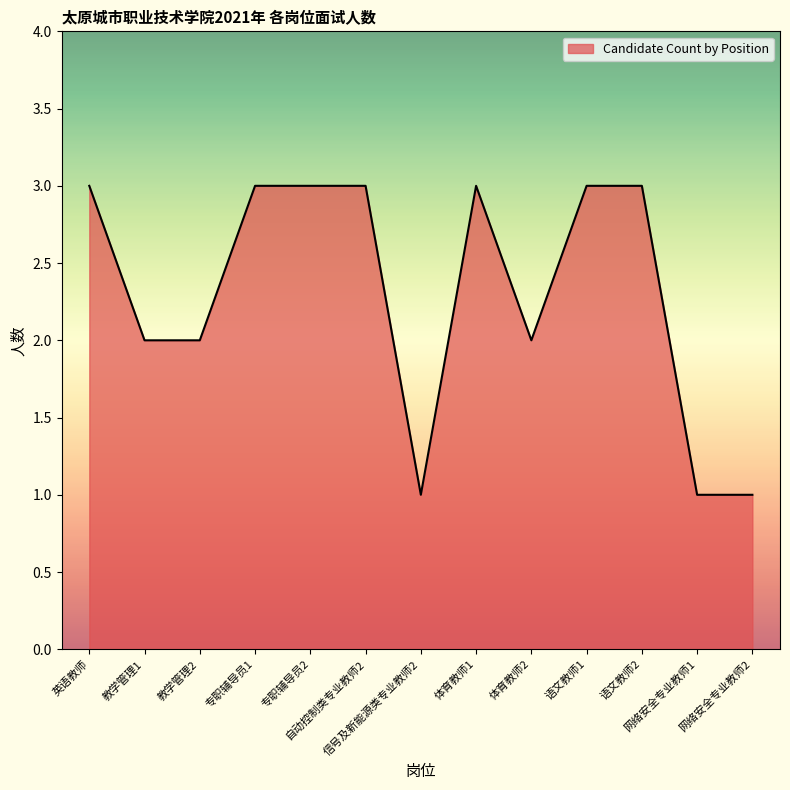

What is the ratio of the value at 自动控制类专业教师2 to the value at 专职辅导员2?

1.0